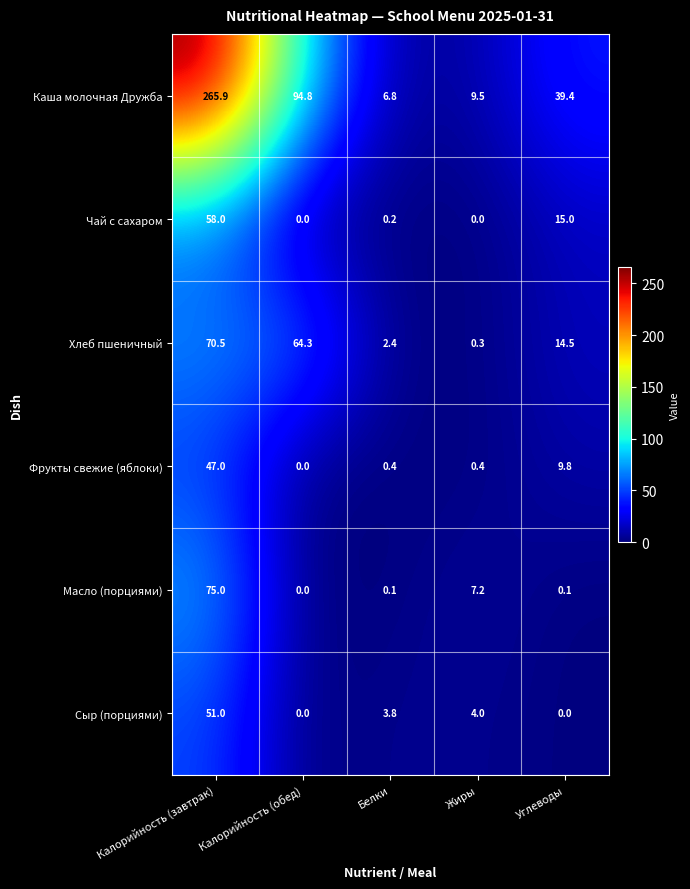

Rank the categories by Хлеб пшеничный value from highest to lowest.

Калорийность (завтрак), Калорийность (обед), Углеводы, Белки, Жиры